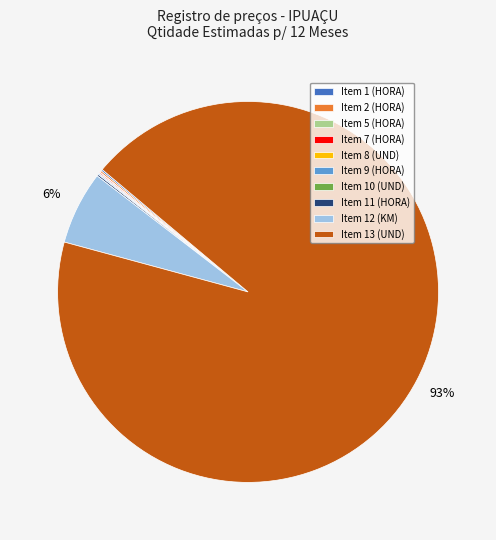

Which has a higher value, Item 12 (KM) or Item 13 (UND)?

Item 13 (UND)